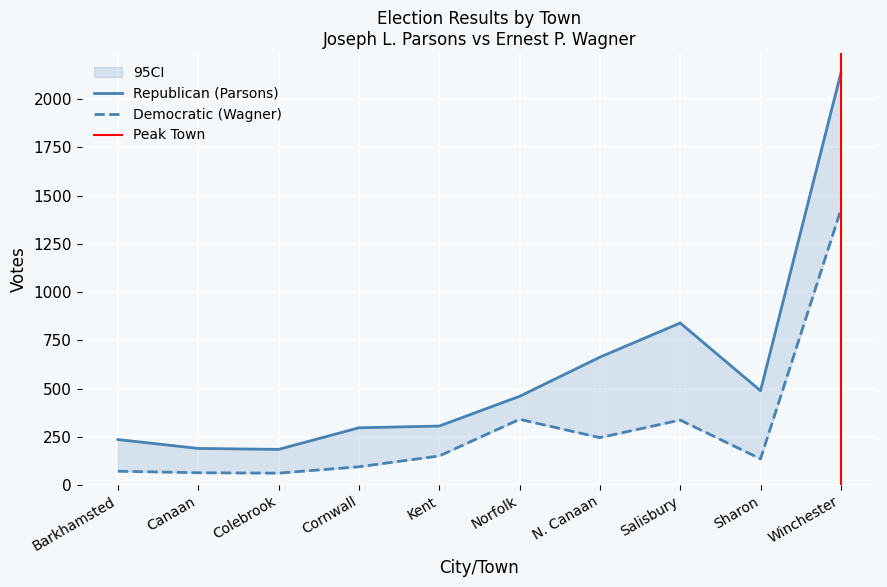

How many data points does each series have?

10